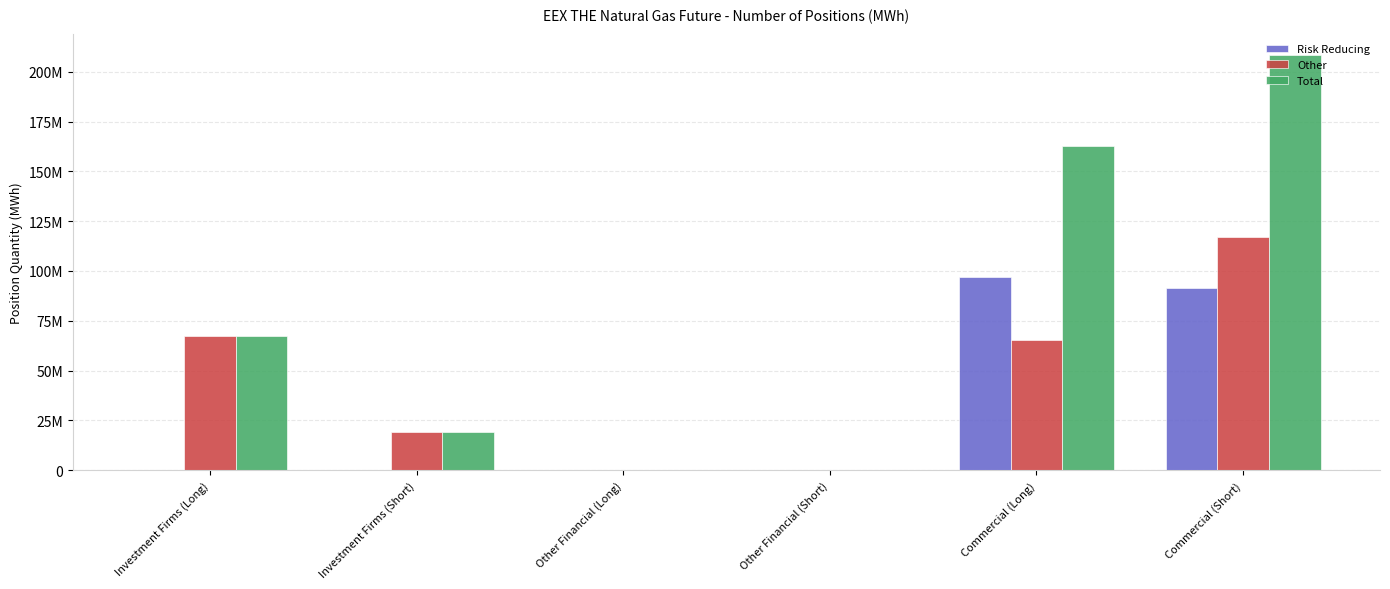

What is the value of the Risk Reducing bar at the 1st from the left?

126295